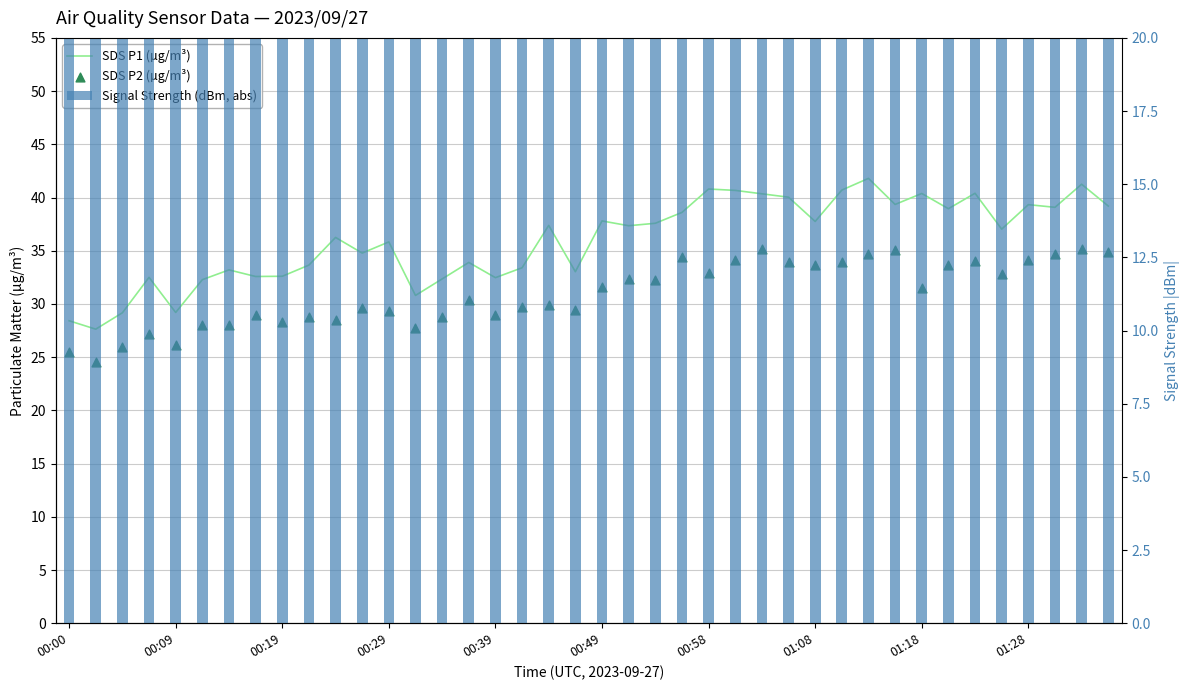

What are all the series names shown in the legend?

SDS P1 (µg/m³), SDS P2 (µg/m³), Signal Strength (dBm, abs)